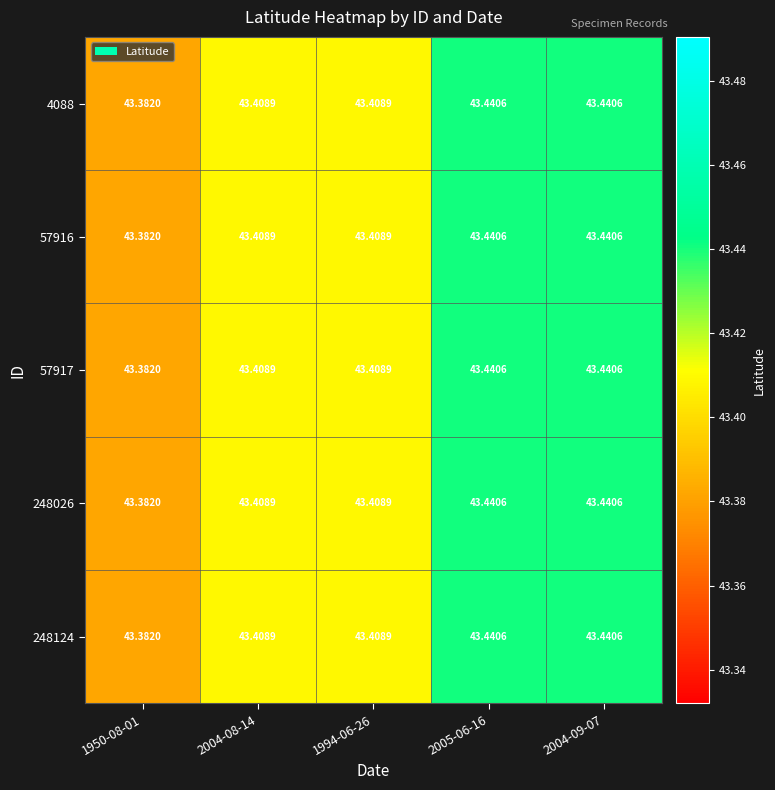

Is the value of 4088 at 1950-08-01 greater than the value of 57917 at 2005-06-16?

No